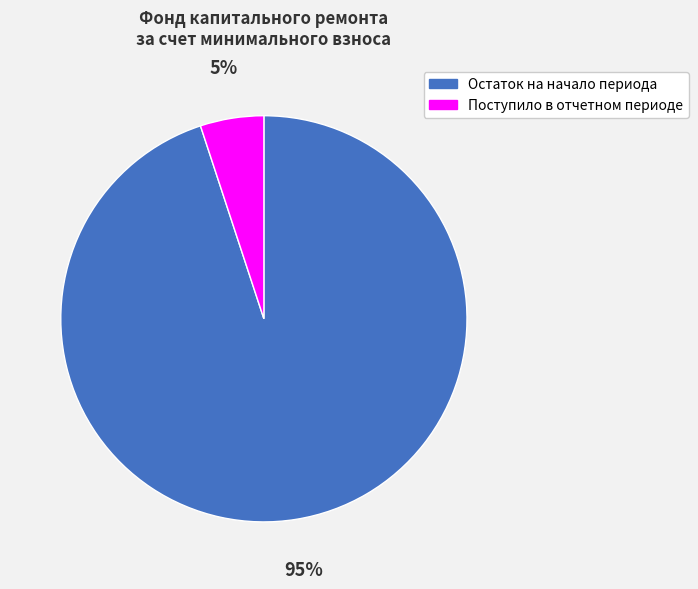

Is it true that Поступило в отчетном периоде is 1% of the pie?

False